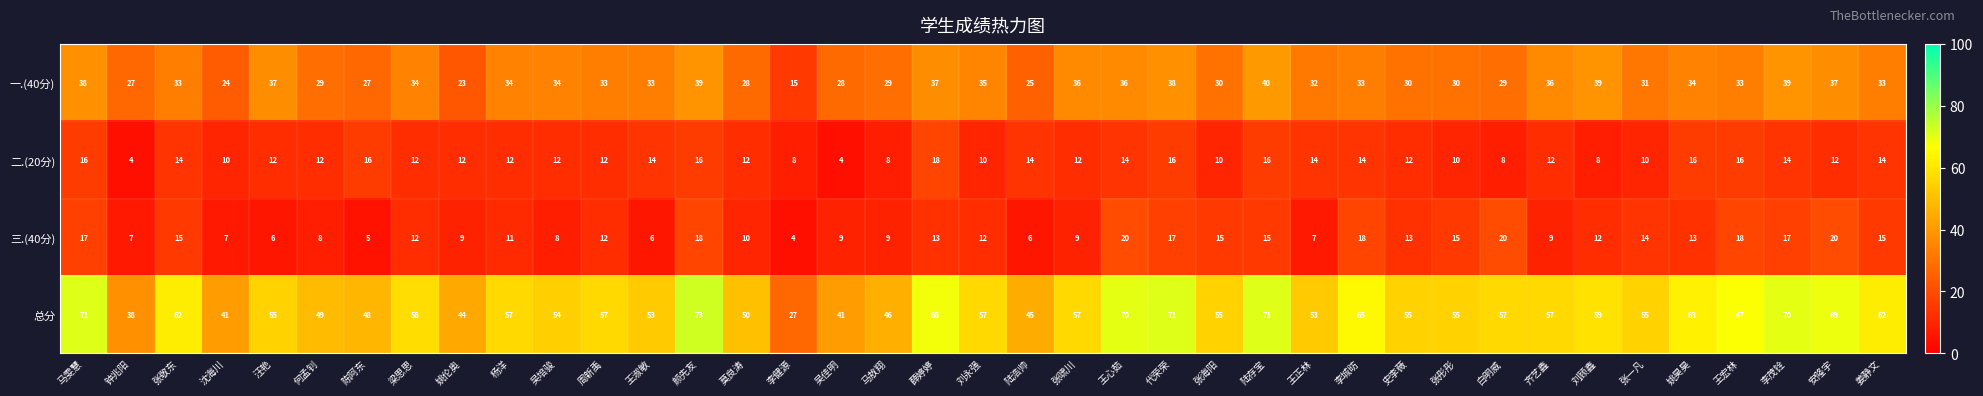

Which category has the highest value across all series?

颜先友